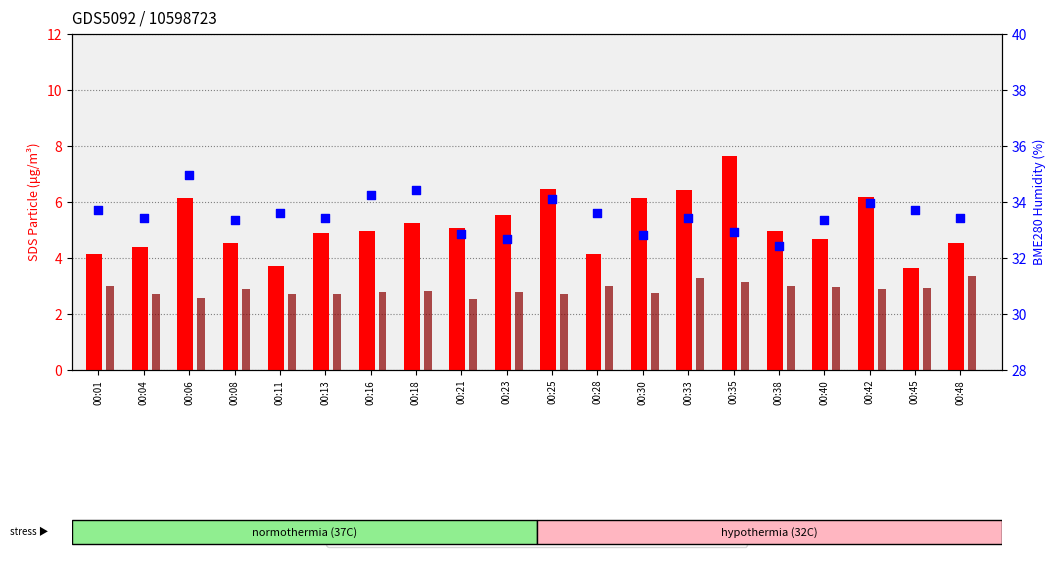

Is the value of SDS_P2 at 00:38 greater than the value of BME280_humidity at 00:23?

No